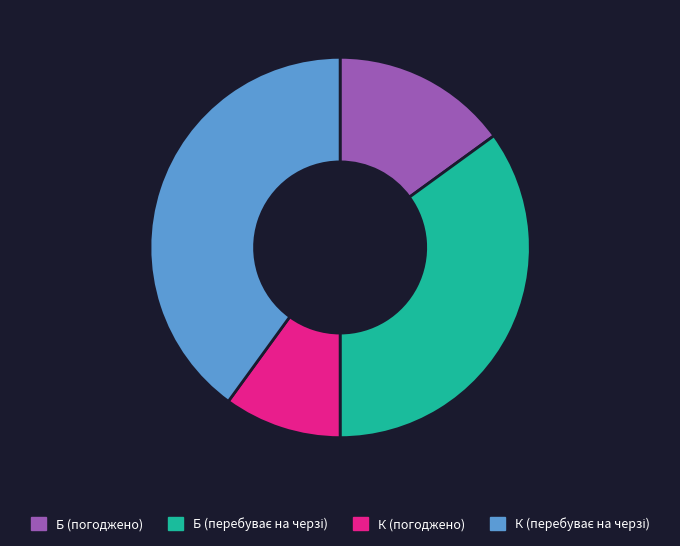

How many slices are in this pie chart?

4